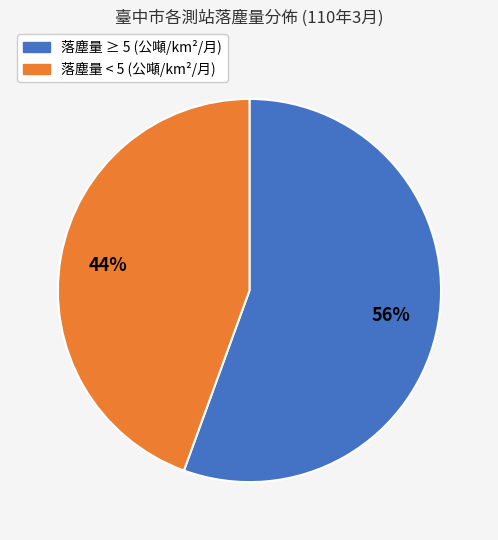

Is there any slice that represents more than half of the pie?

Yes